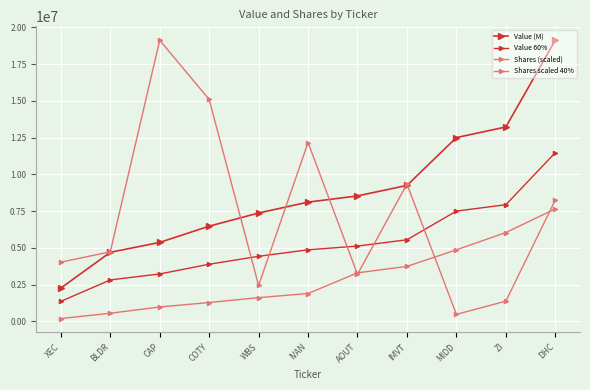

Is this an area chart (filled region under the line)?

No